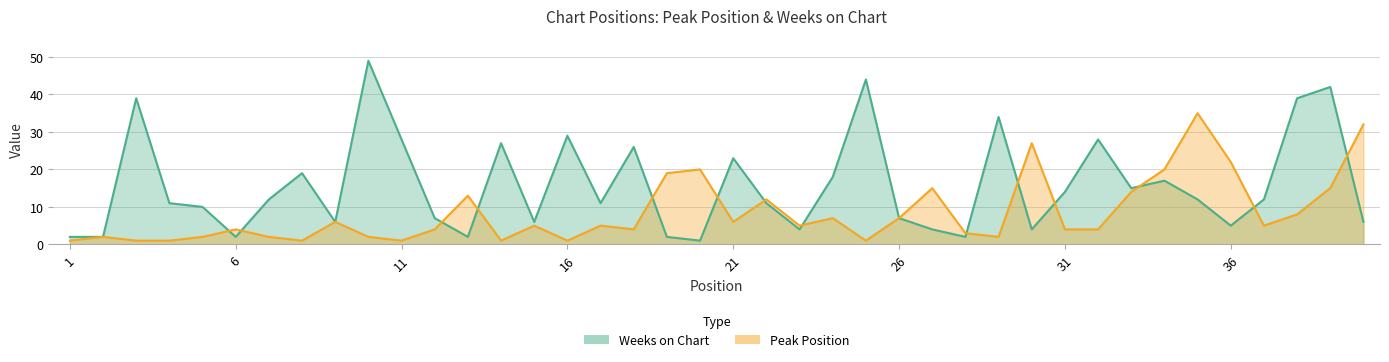

The value of Weeks on Chart at 13 is 1. True or false?

False